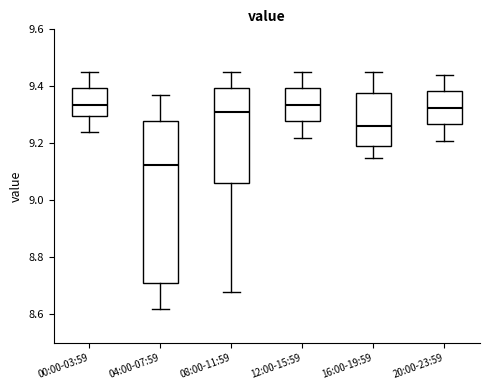

Reading left to right, transcribe this box plot: for each box, give where its median line is, the range the box spans, and where its two whiskers end, as read against the y-axis. The values are not printed on the chart, so give them approximately, as read against the axis.

00:00-03:59: median 9.34, box 9.30 to 9.40, whiskers 9.24 to 9.46
04:00-07:59: median 9.12, box 8.72 to 9.28, whiskers 8.62 to 9.38
08:00-11:59: median 9.32, box 9.06 to 9.40, whiskers 8.68 to 9.46
12:00-15:59: median 9.34, box 9.28 to 9.40, whiskers 9.22 to 9.46
16:00-19:59: median 9.26, box 9.20 to 9.38, whiskers 9.16 to 9.46
20:00-23:59: median 9.32, box 9.26 to 9.38, whiskers 9.22 to 9.44